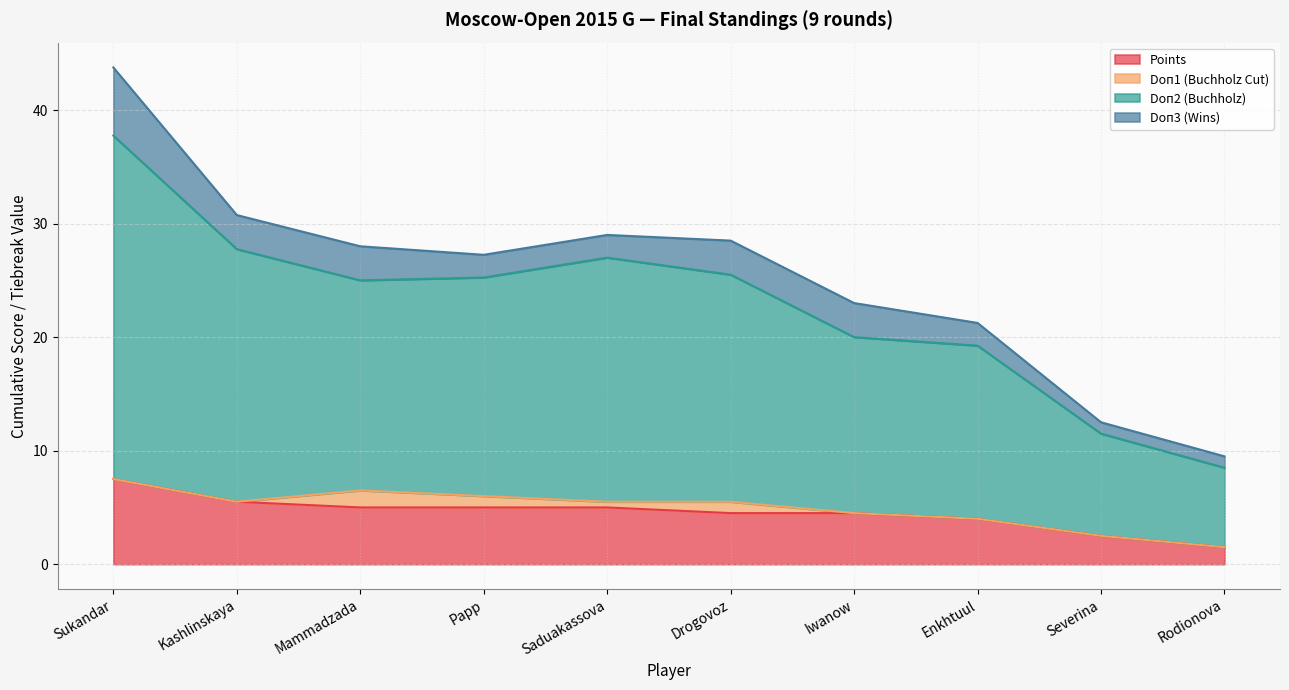

What is the difference between the Doп2 (Buchholz) values at Iwanow and Sukandar?

17.8